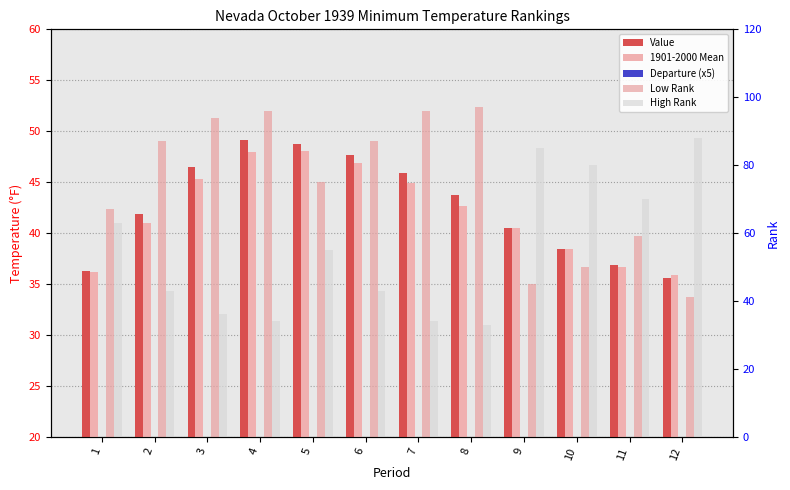

What is the difference between the Departure (x5) values at 12 and 9?

1.5